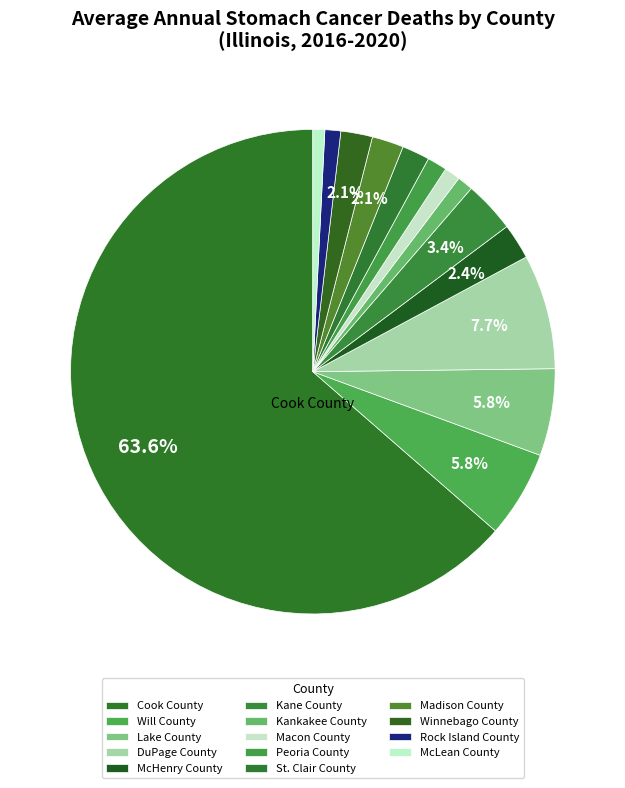

To the nearest percent, what portion does Kankakee County represent?

1%